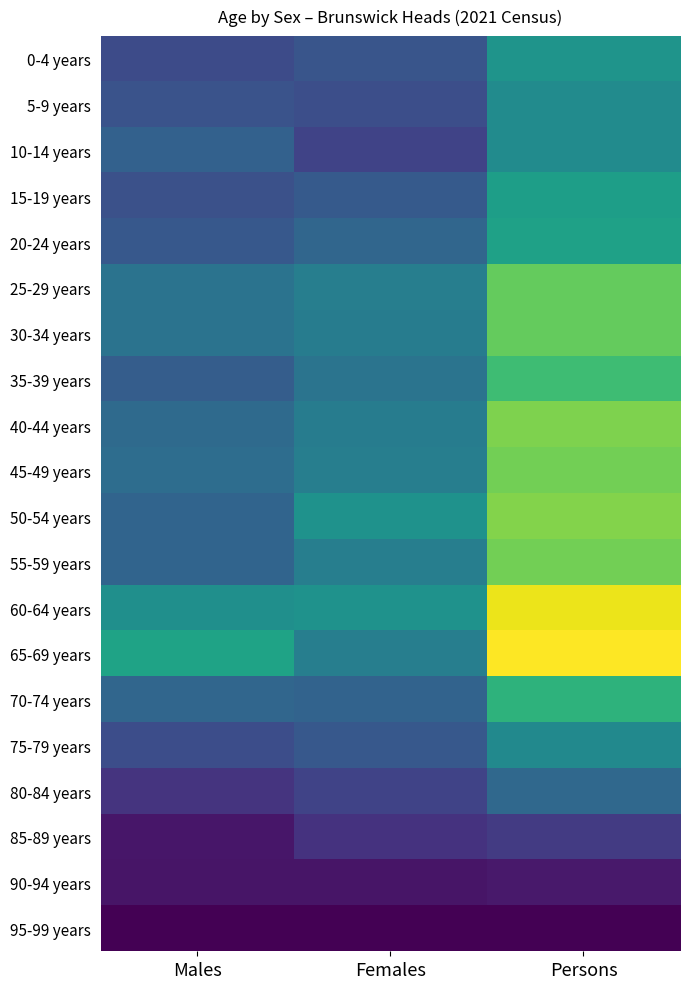

List the series in order of their peak value, highest first.

65-69 years, 60-64 years, 50-54 years, 40-44 years, 45-49 years, 55-59 years, 25-29 years, 30-34 years, 35-39 years, 70-74 years, 20-24 years, 15-19 years, 0-4 years, 5-9 years, 10-14 years, 75-79 years, 80-84 years, 85-89 years, 90-94 years, 95-99 years